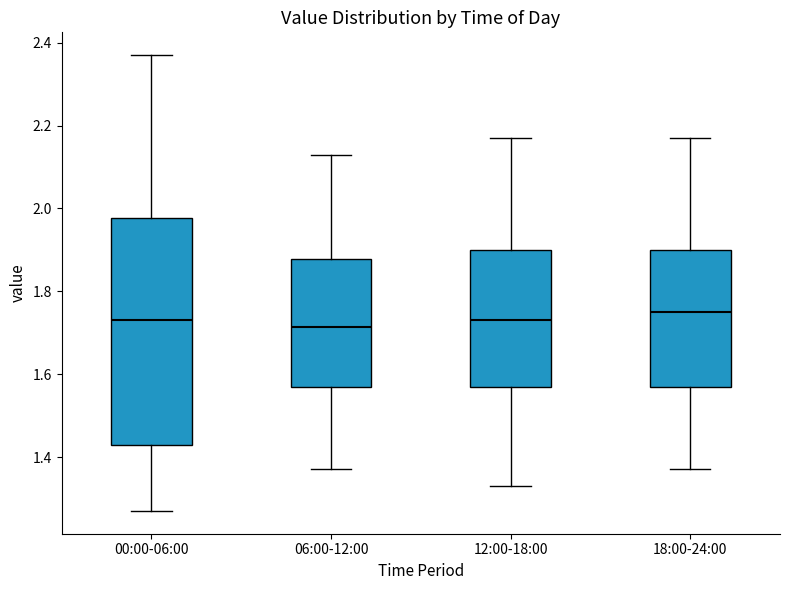

Where does the median line of the box for 12:00-18:00 sit on the y-axis? The values are not printed on the chart, so give them approximately, as read against the axis.

1.74